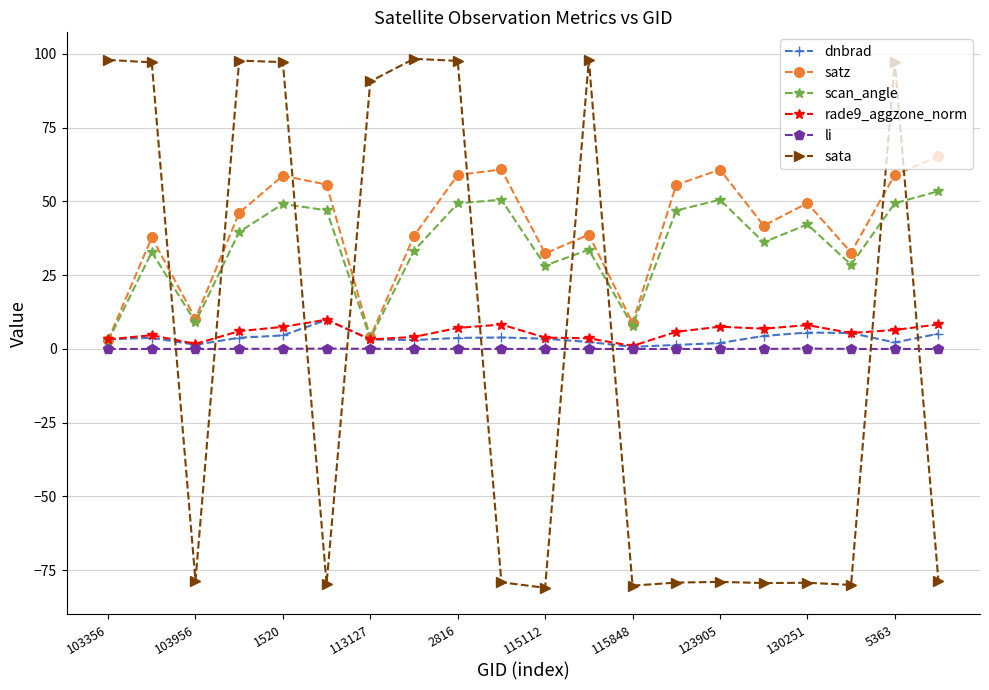

What is the value of the satz point at the 6th from the left?

55.7